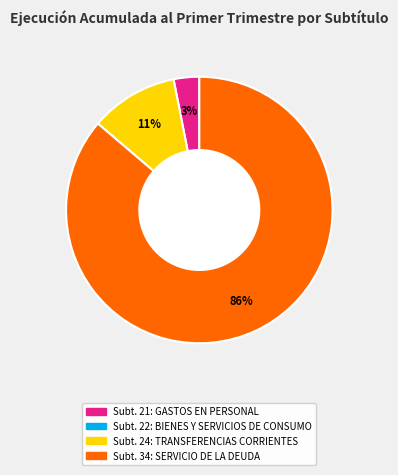

Does any single category account for the majority?

Yes